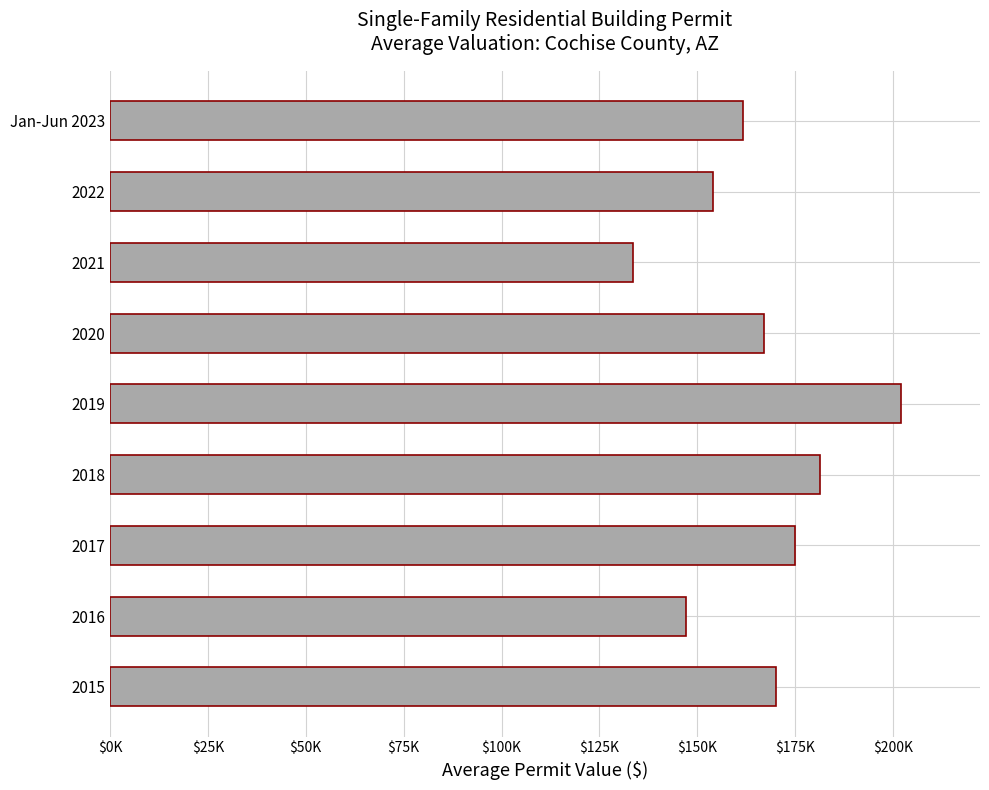

Does the chart contain stacked bars?

No